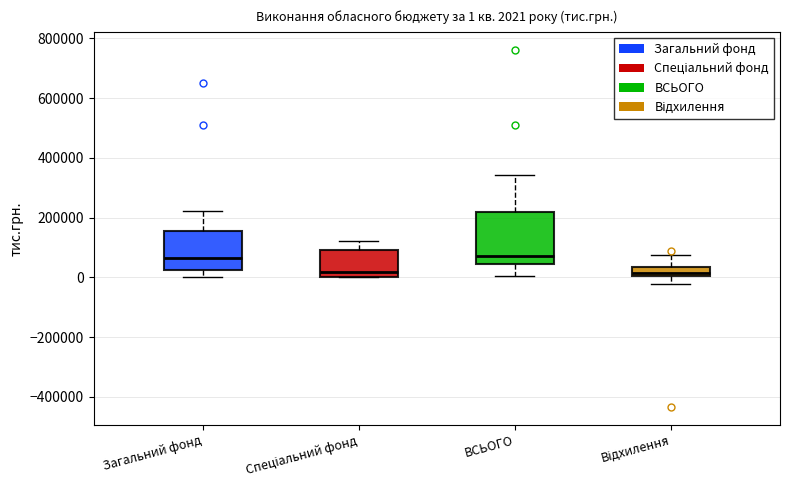

Which box is the tallest, from its lower edge to its upper edge?

ВСЬОГО